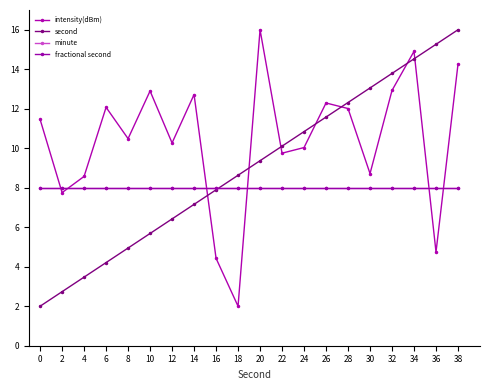

Between 10 and 38, which series saw the biggest shift?

second